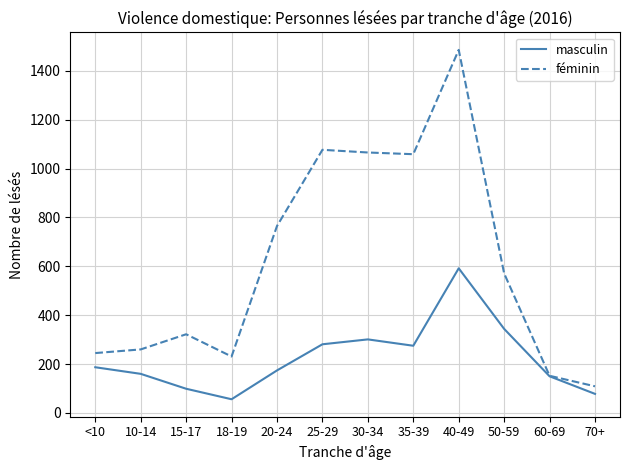

Rank the series by their maximum value, from highest to lowest.

féminin, masculin